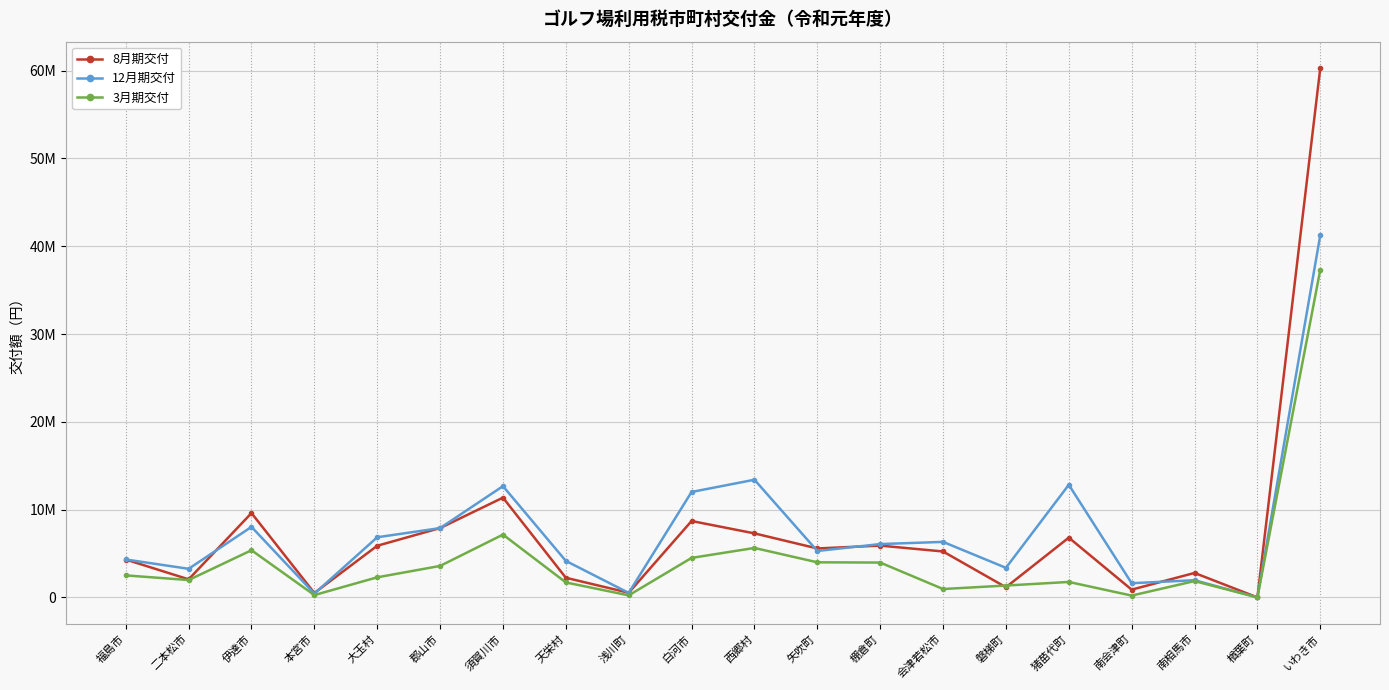

Between which two adjacent categories do 8月期交付 and 3月期交付 first intersect?

会津若松市 and 磐梯町